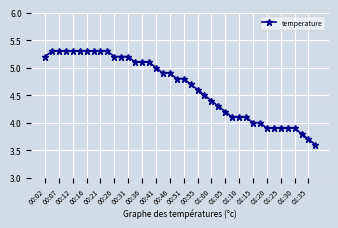

What is the value of the 14th point from the left?

5.1